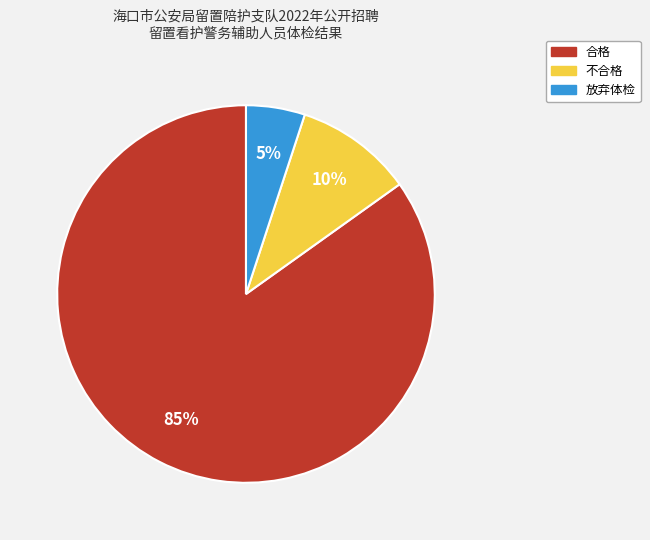

Is it true that 合格 is 99% of the pie?

False